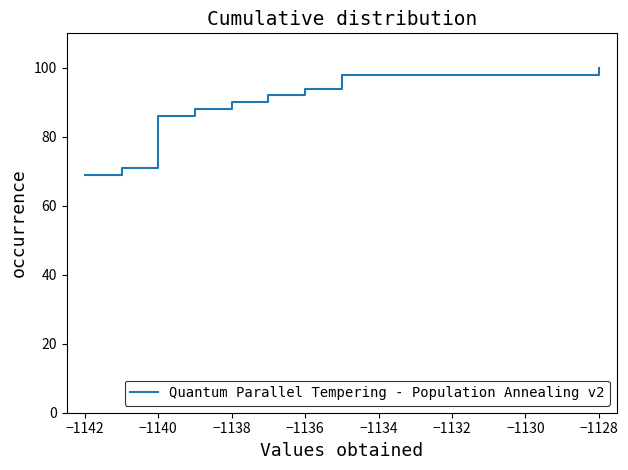

What is the greatest value displayed?

100